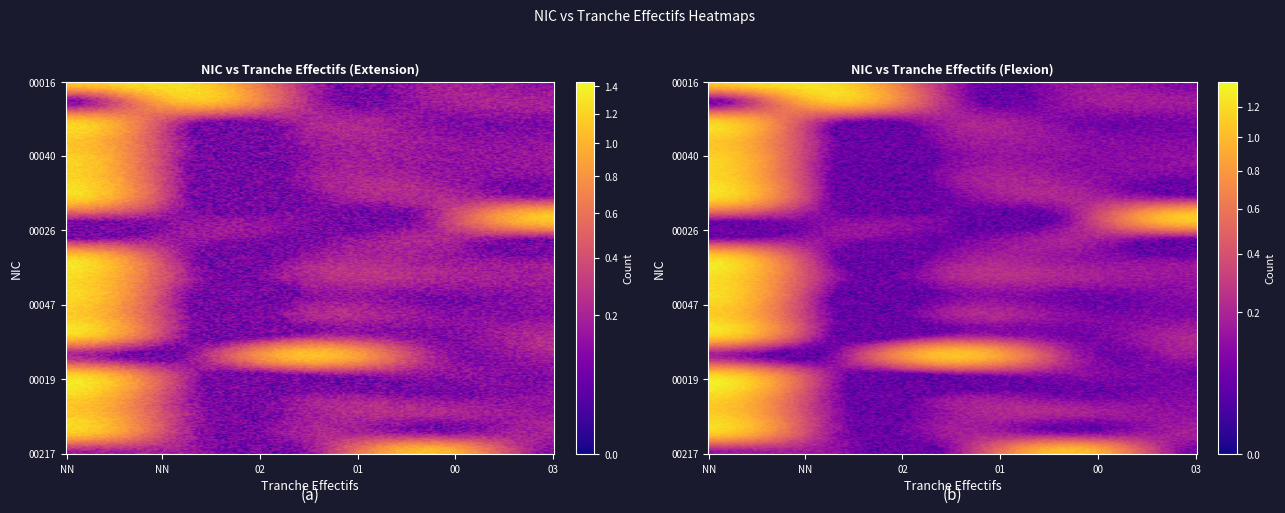

How many positive values does the 00031 series have?

1